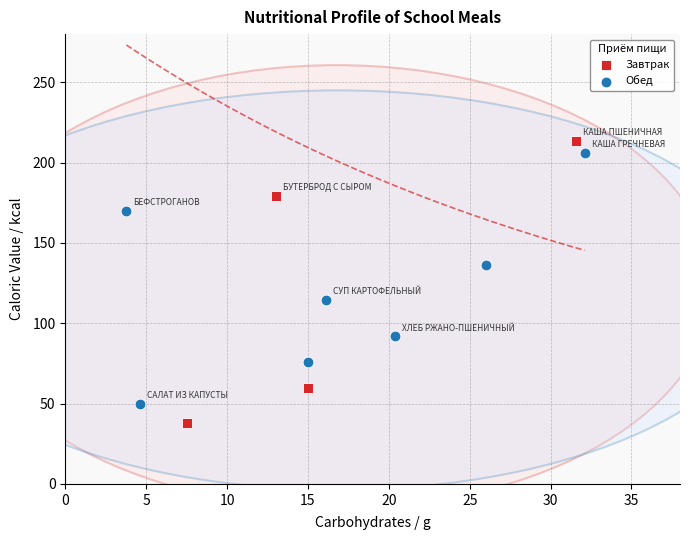

What are all the series names shown in the legend?

Завтрак, Обед